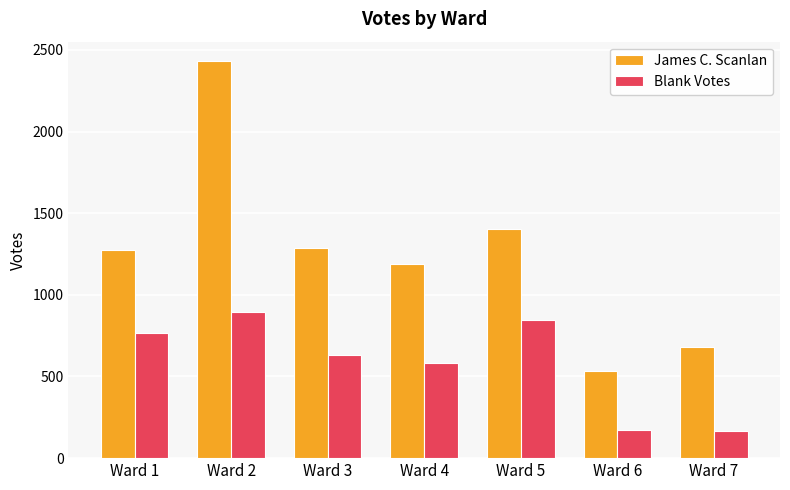

How many distinct data groups are displayed?

2